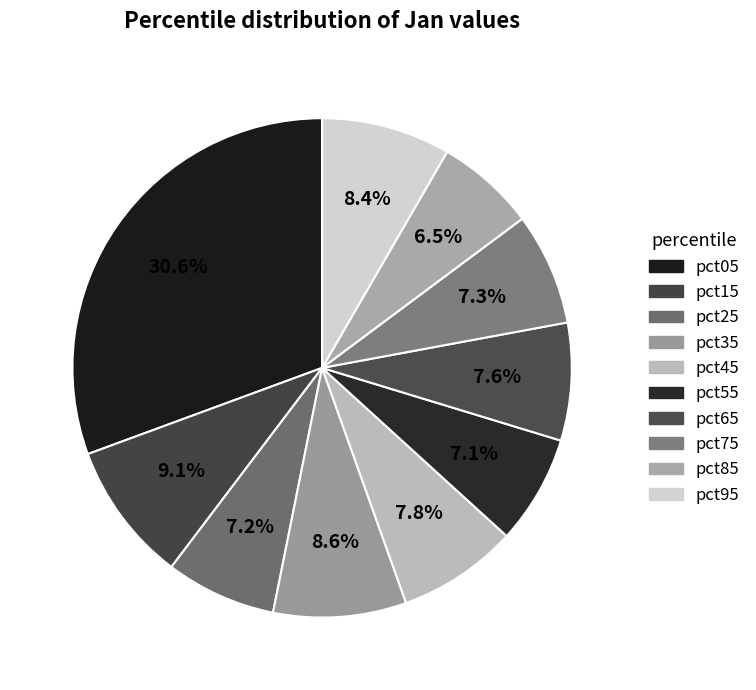

Is pct85 the majority of the pie?

No